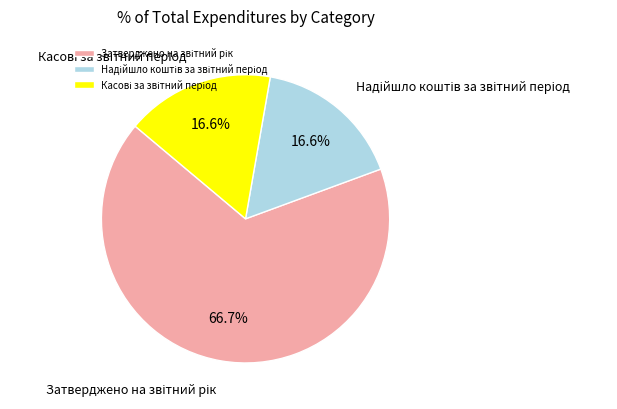

Is there any slice that represents more than half of the pie?

Yes